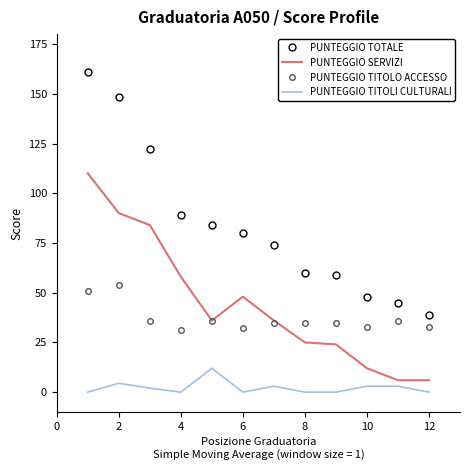

Which series has the largest range (max minus min)?

PUNTEGGIO TOTALE